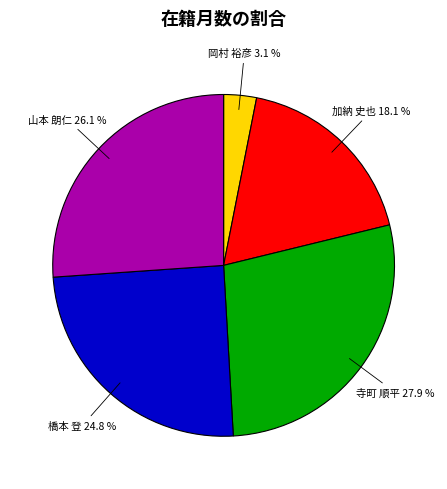

Is there a majority slice in this chart?

No